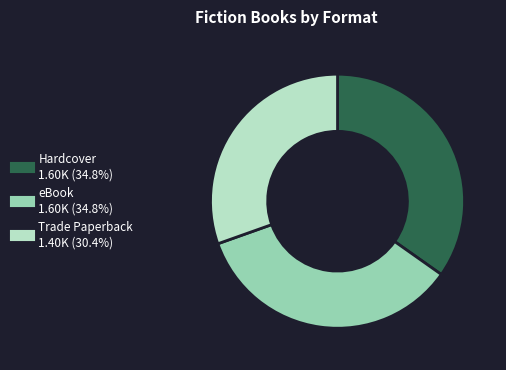

Which has a higher value, Trade Paperback or Hardcover?

Hardcover